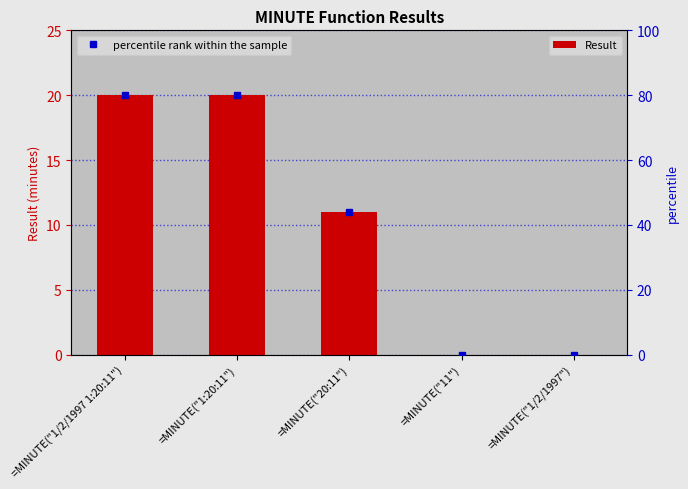

What value does the percentile rank within the sample series have at =MINUTE("20:11"), to the nearest 10?

40